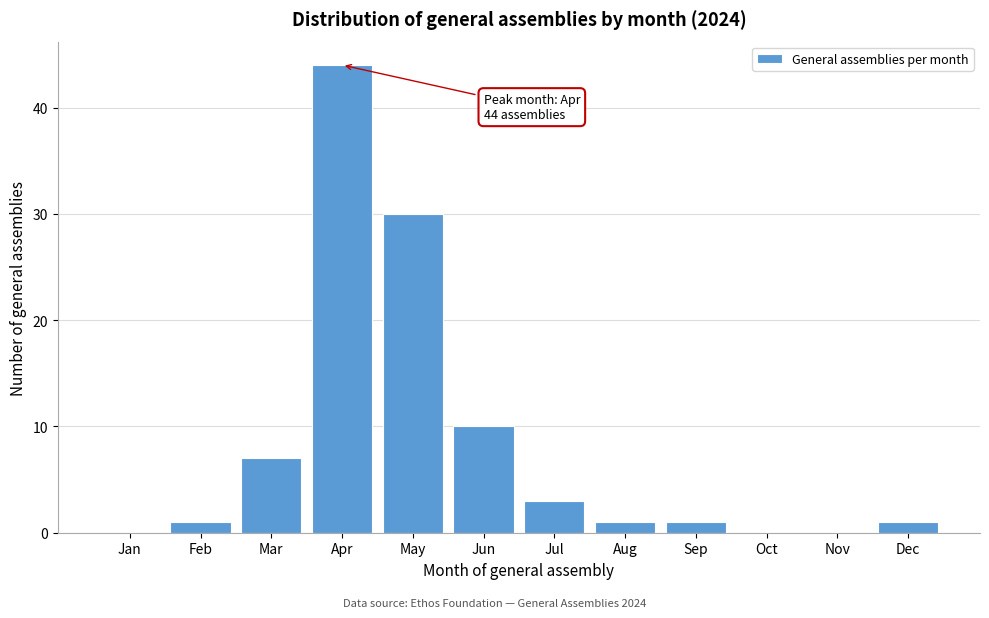

Reading left to right, what are all the values shown in this chart?

Jan=0	Feb=1	Mar=7	Apr=44	May=30	Jun=10	Jul=3	Aug=1	Sep=1	Oct=0	Nov=0	Dec=1